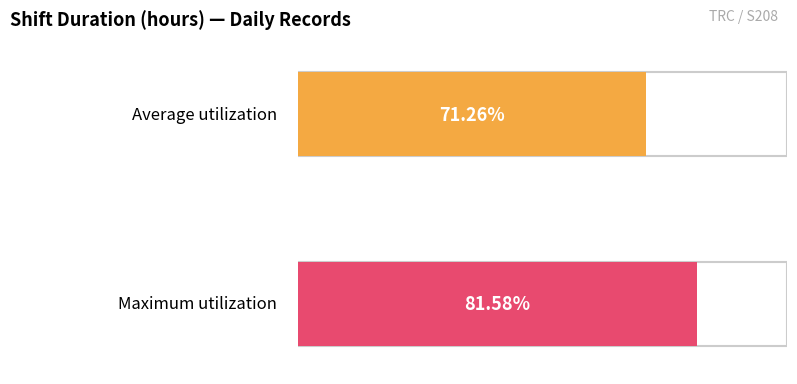

Is it true that Average utilization equals 2.9 at 9?

False